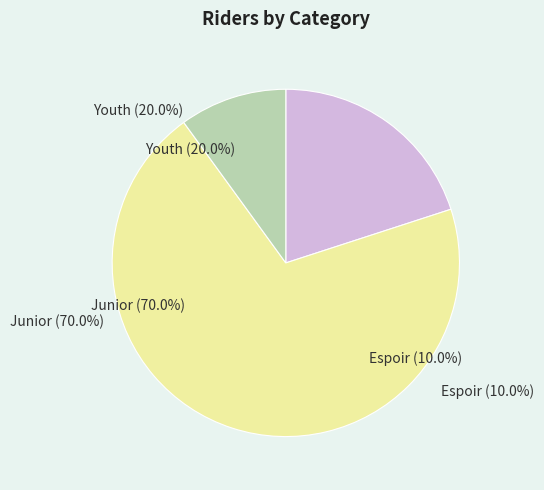

Which slice is the smallest?

Espoir